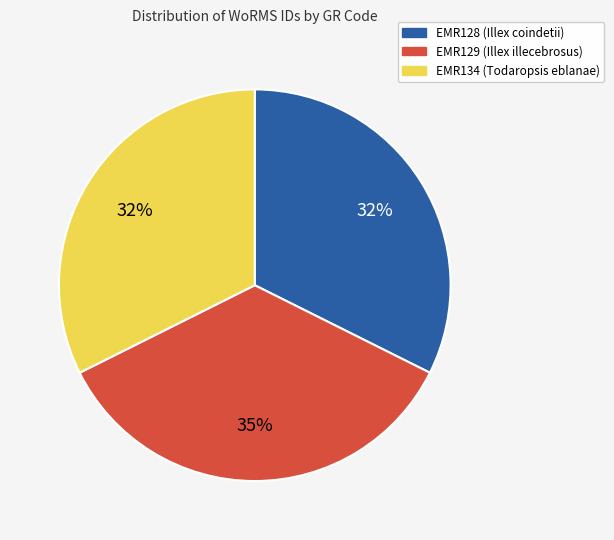

How many slices are in this pie chart?

3